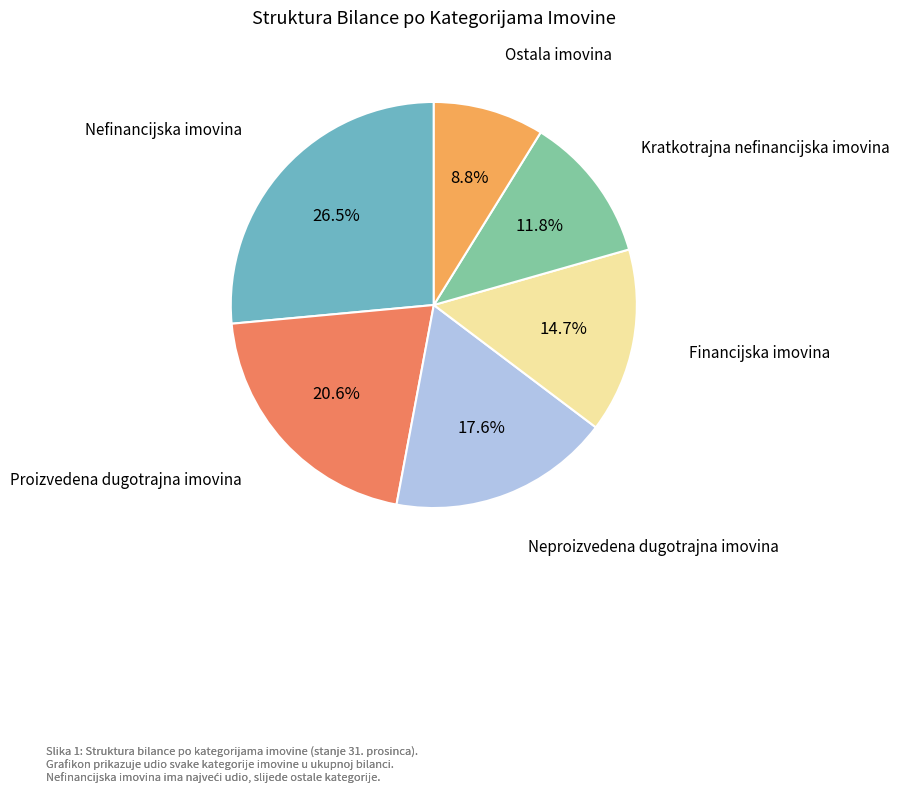

Rank the categories by value from highest to lowest.

Nefinancijska imovina, Proizvedena dugotrajna imovina, Neproizvedena dugotrajna imovina, Financijska imovina, Kratkotrajna nefinancijska imovina, Ostala imovina